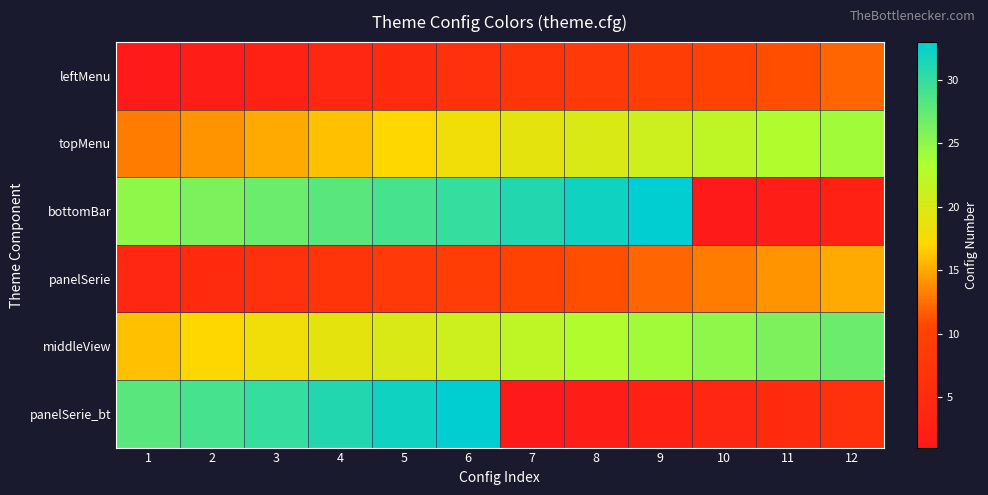

Reading right to left, list all the values displayed in this chart.

leftMenu: 12=12	11=11	10=10	9=9	8=8	7=7	6=6	5=5	4=4	3=3	2=2	1=1
topMenu: 12=24	11=23	10=22	9=21	8=20	7=19	6=18	5=17	4=16	3=15	2=14	1=13
bottomBar: 12=3	11=2	10=1	9=33	8=32	7=31	6=30	5=29	4=28	3=27	2=26	1=25
panelSerie: 12=15	11=14	10=13	9=12	8=11	7=10	6=9	5=8	4=7	3=6	2=5	1=4
middleView: 12=27	11=26	10=25	9=24	8=23	7=22	6=21	5=20	4=19	3=18	2=17	1=16
panelSerie_bt: 12=6	11=5	10=4	9=3	8=2	7=1	6=33	5=32	4=31	3=30	2=29	1=28